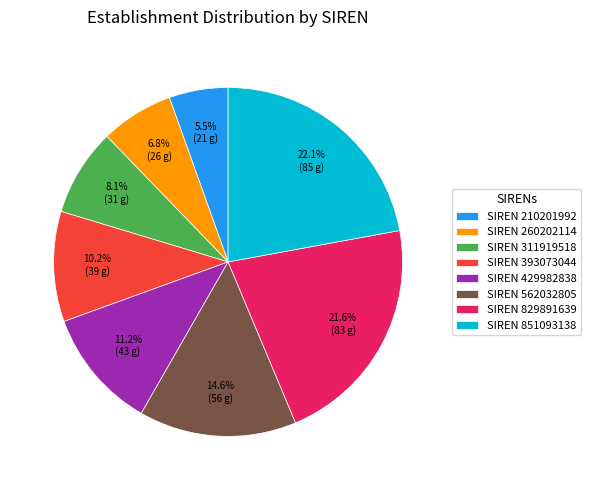

Which category has the biggest portion of the pie?

SIREN 851093138